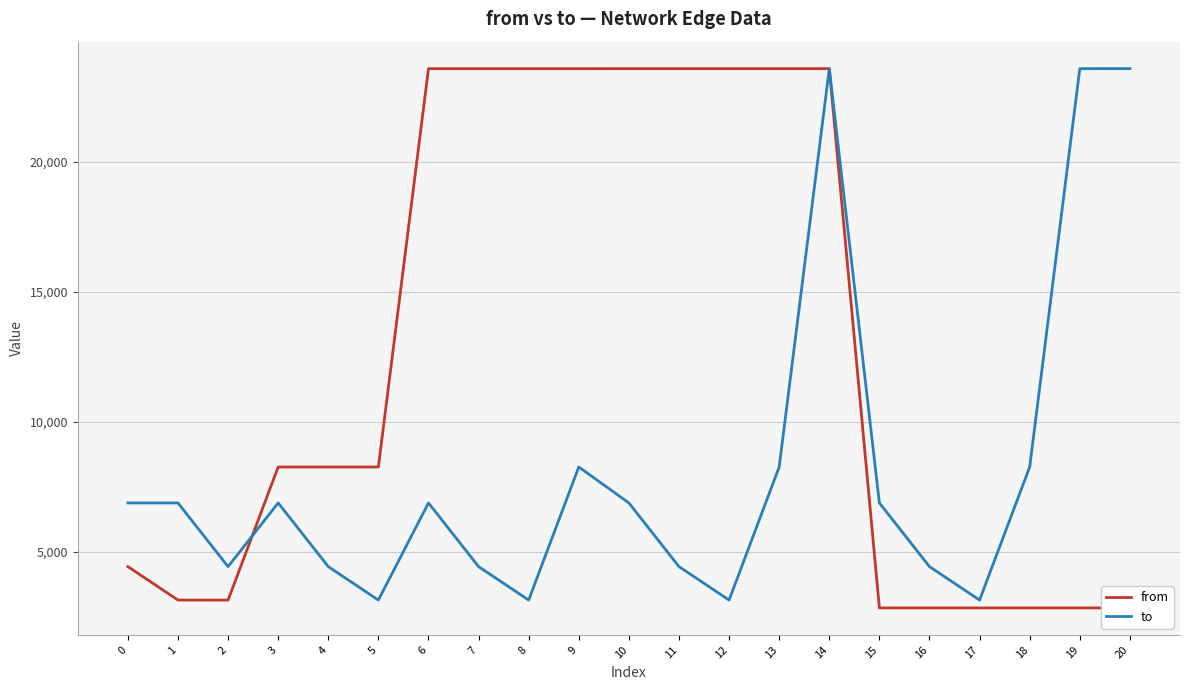

In to, how many points are lower than both neighbors (excluding endpoints)?

5